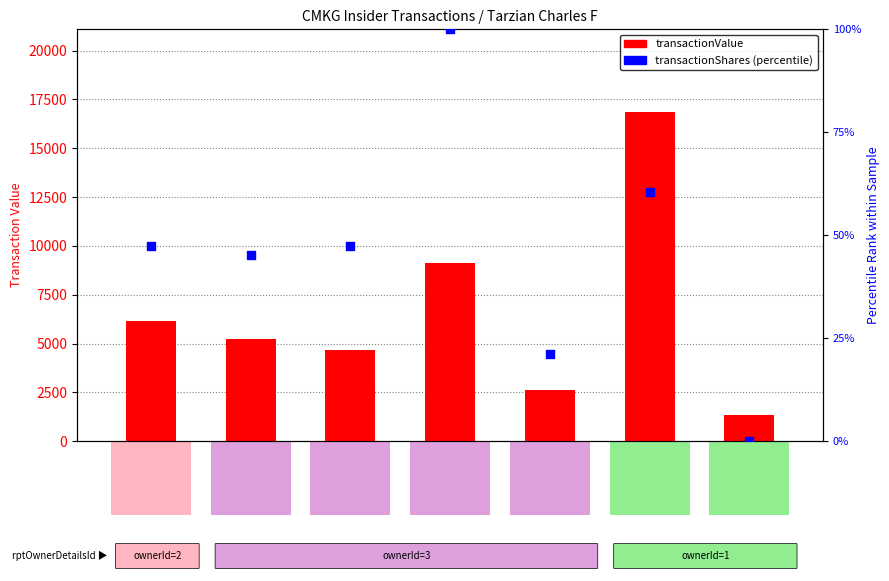

Which series reaches the minimum Y coordinate?

transactionShares (pct)